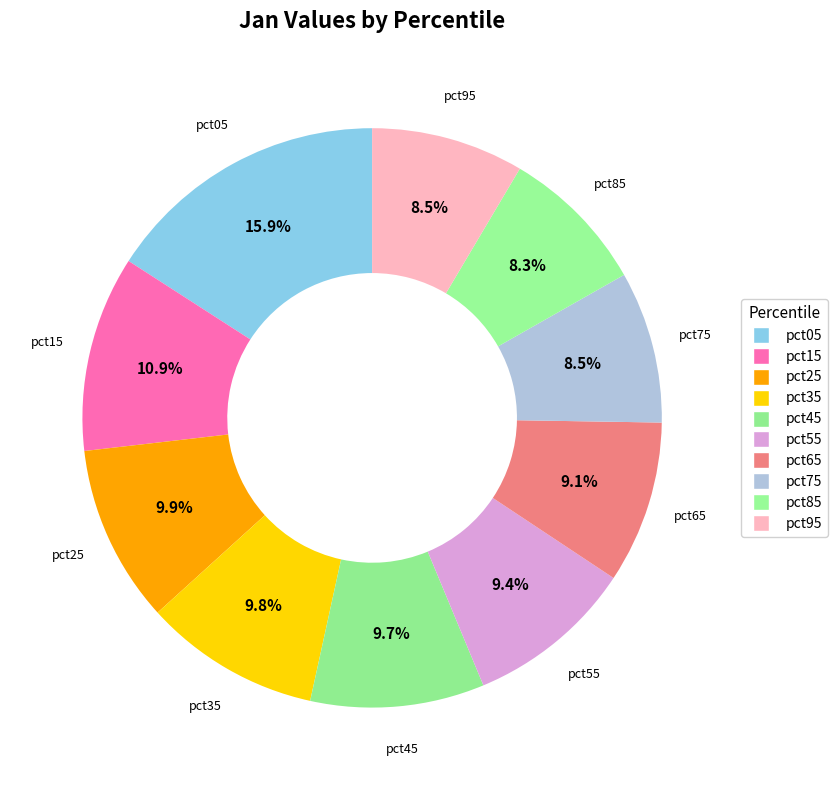

Count the number of slices in the pie.

10